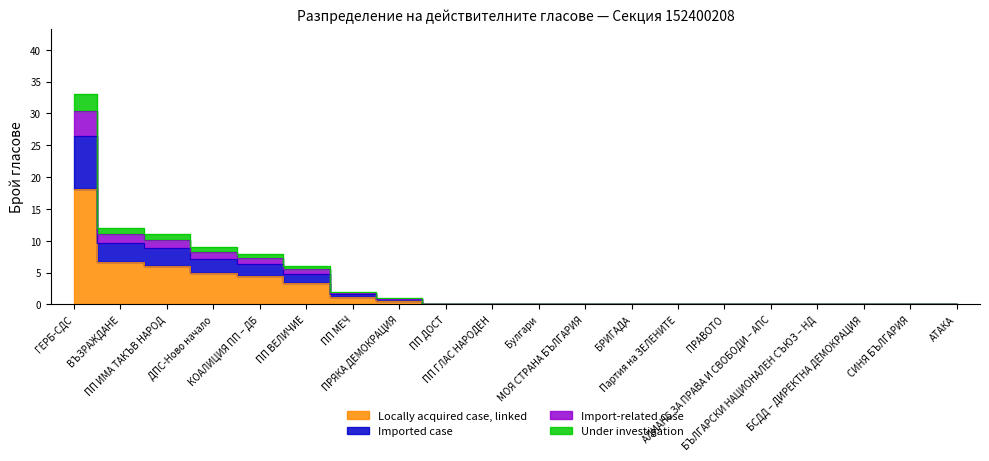

True or false: the data has more than 1 interior local peaks.

False